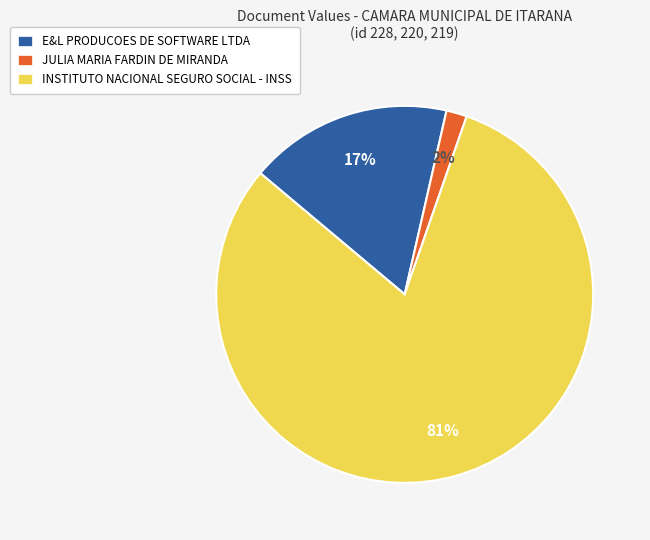

Is it true that JULIA MARIA FARDIN DE MIRANDA is 2% of the pie?

True